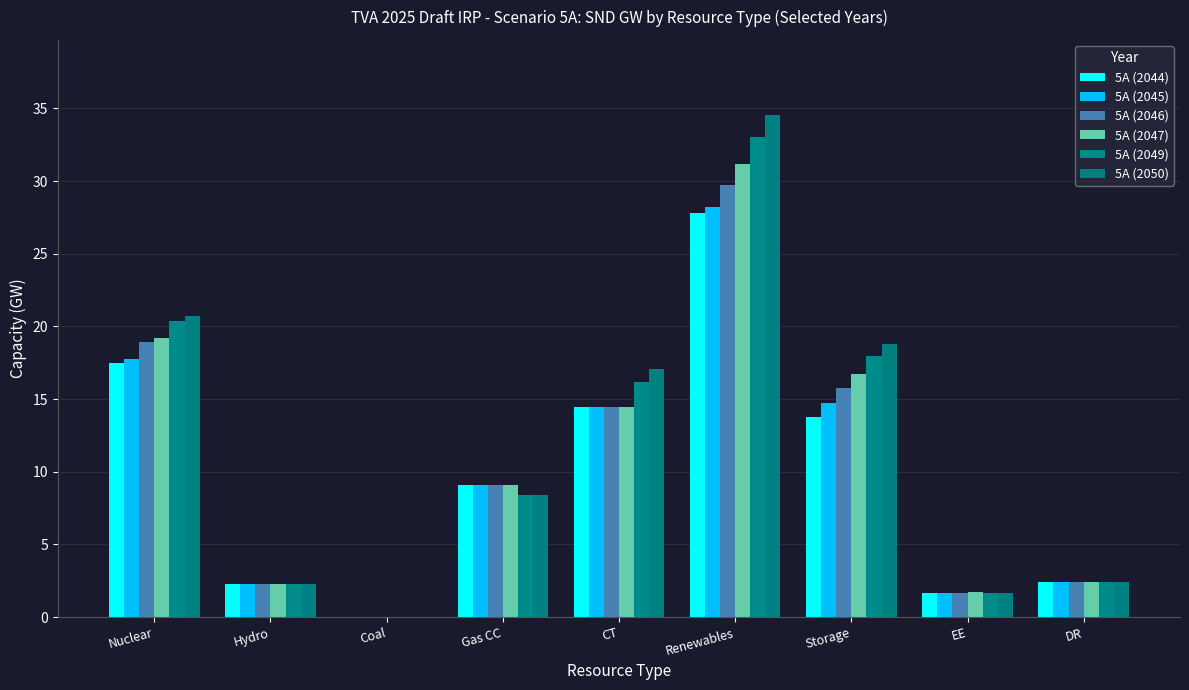

Is it true that 5A (2045) equals 14.8 at Storage?

True